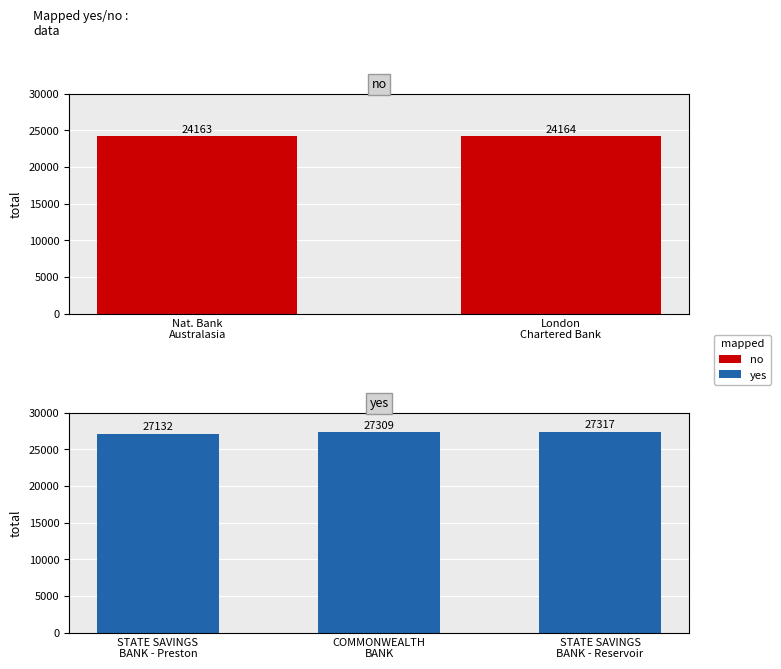

Is it true that the value at COMMONWEALTH BANK is 8340?

False